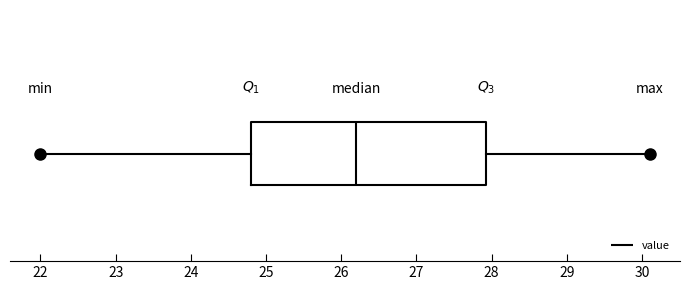

Where does the median line of the box sit on the x-axis? The values are not printed on the chart, so give them approximately, as read against the axis.

26.2